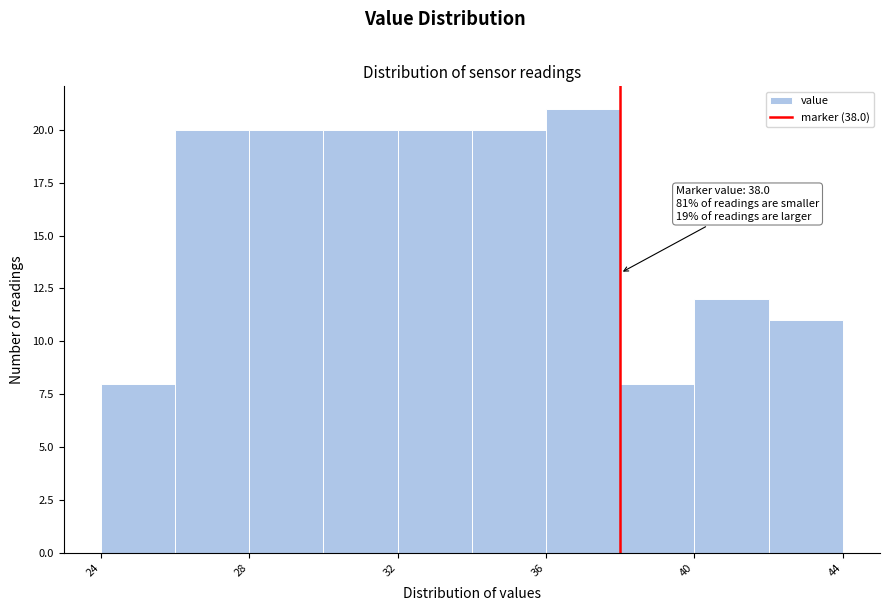

Over which range of the x-axis is the bar tallest?

36 to 38